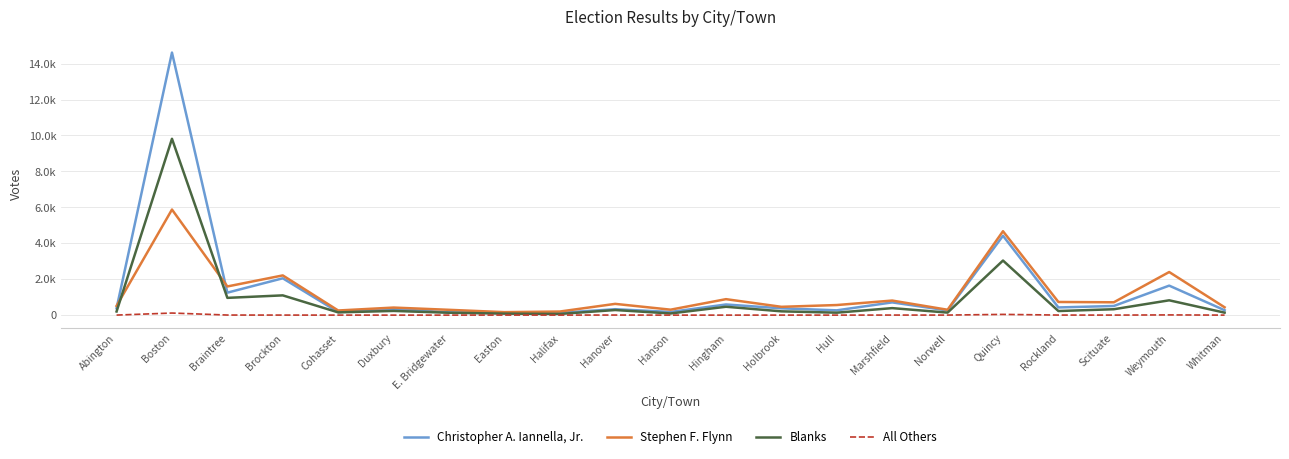

At Marshfield, list the series in order from smallest to largest.

All Others, Blanks, Christopher A. Iannella, Jr., Stephen F. Flynn